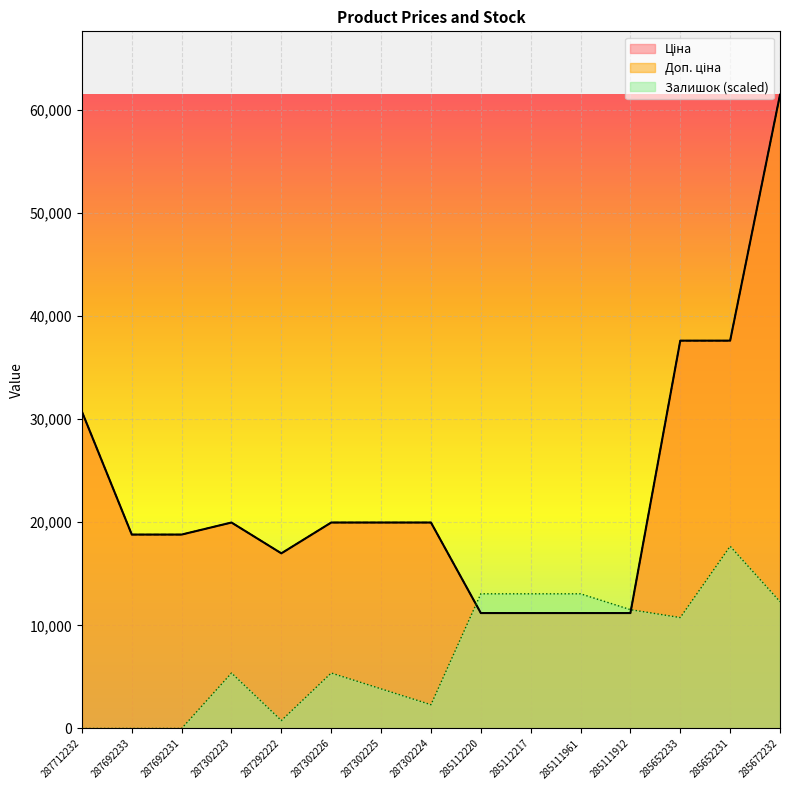

Which series ends up on top after the final intersection of Ціна and Залишок?

Ціна